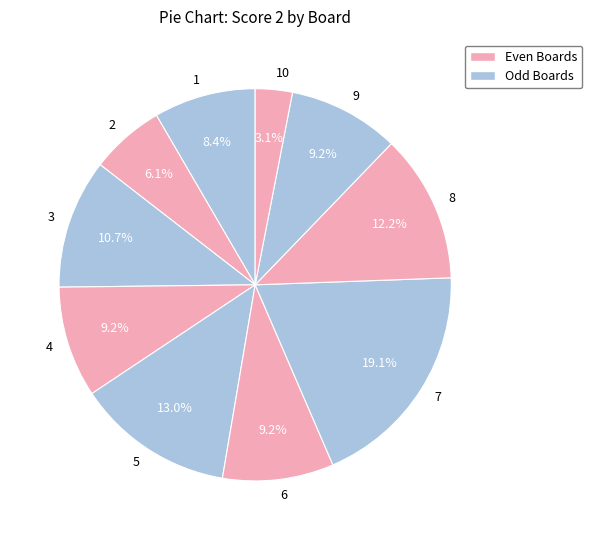

The 10 slice represents 3% of the pie. True or false?

True